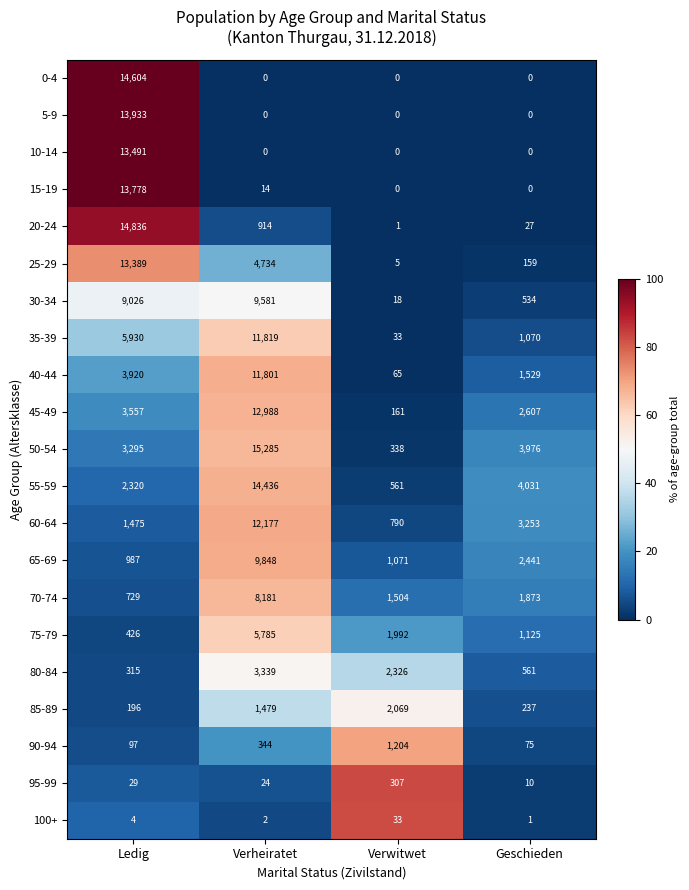

Which series has the largest range (max minus min)?

50-54